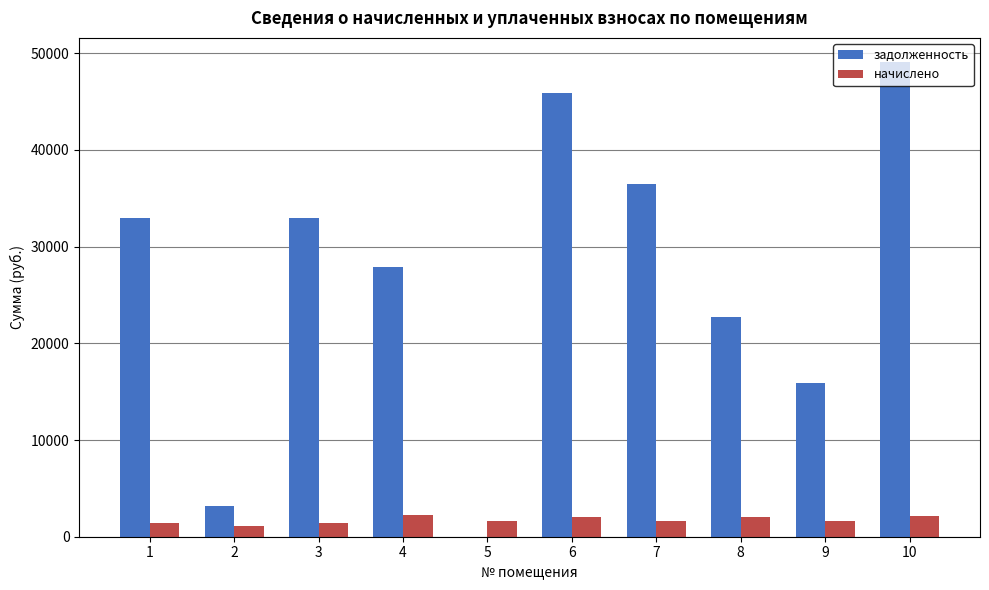

What is the greatest value displayed?

49125.7